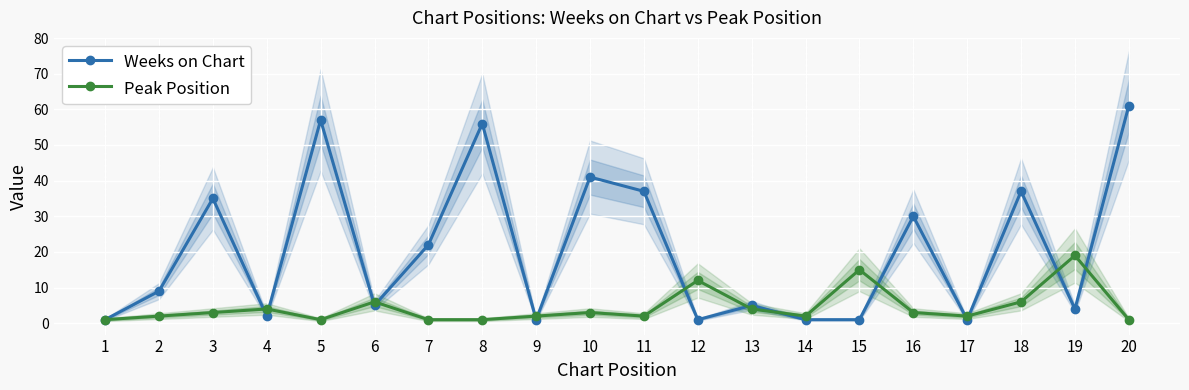

How many data points in Weeks on Chart are above 9?

9